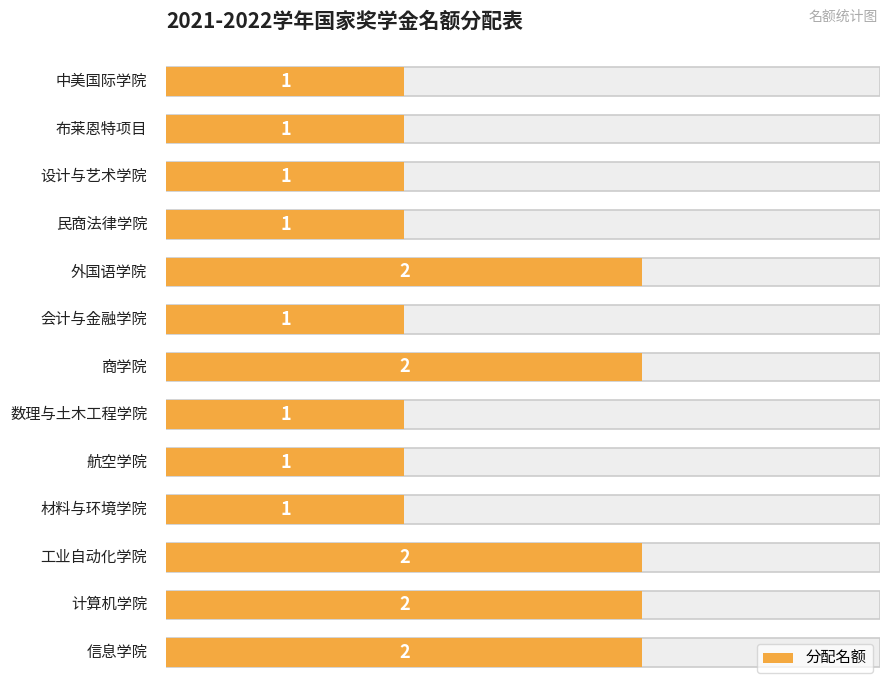

What is the minimum value shown in the chart?

1